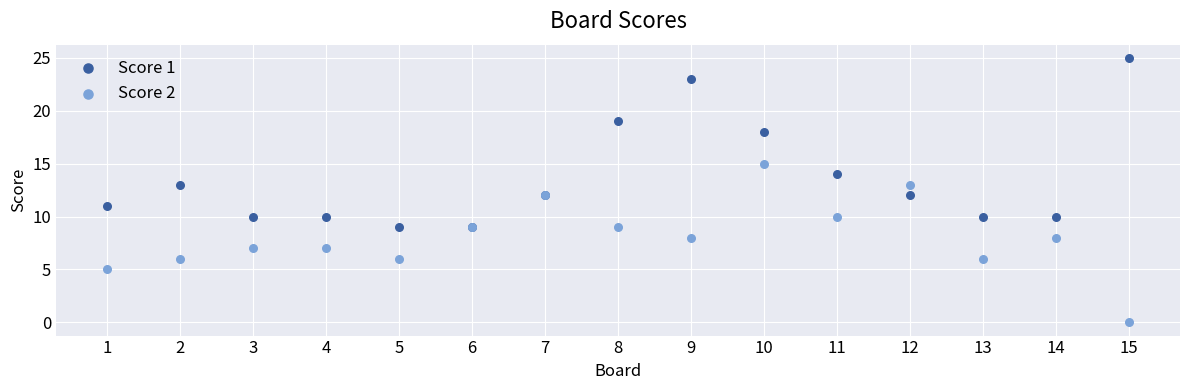

In the Score 1 series, what Y value is closest to 17?

18